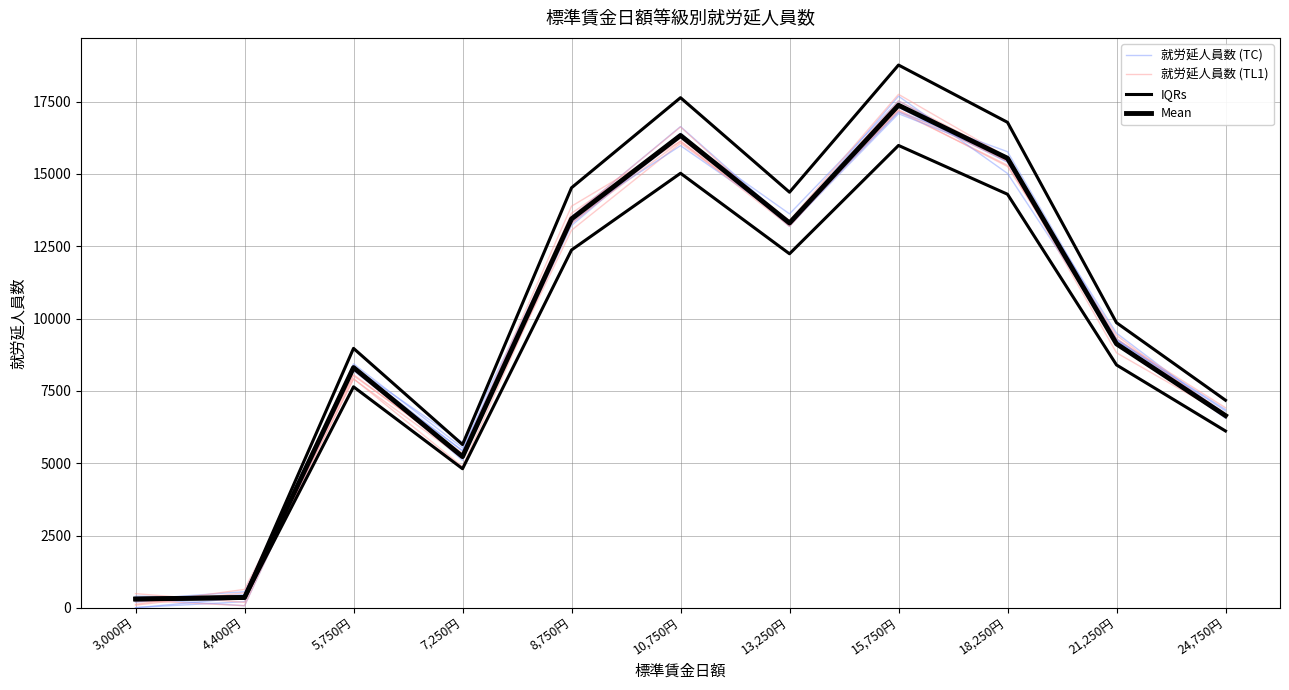

Between 3,000円 and 21,250円, which series saw the biggest shift?

IQRs